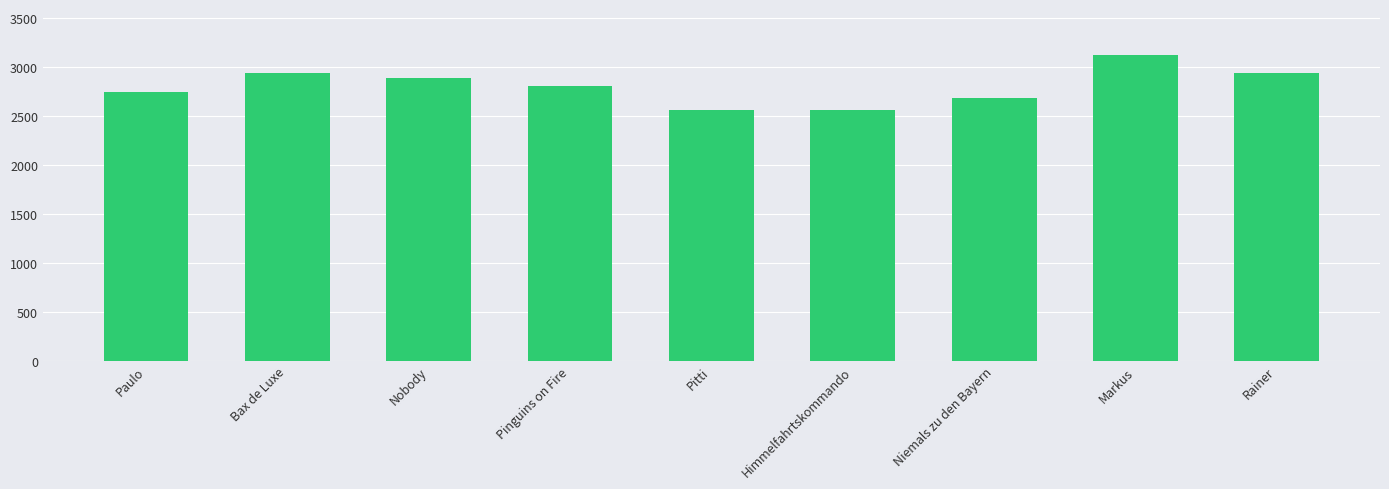

What is the value of the 8th bar from the left?

3120